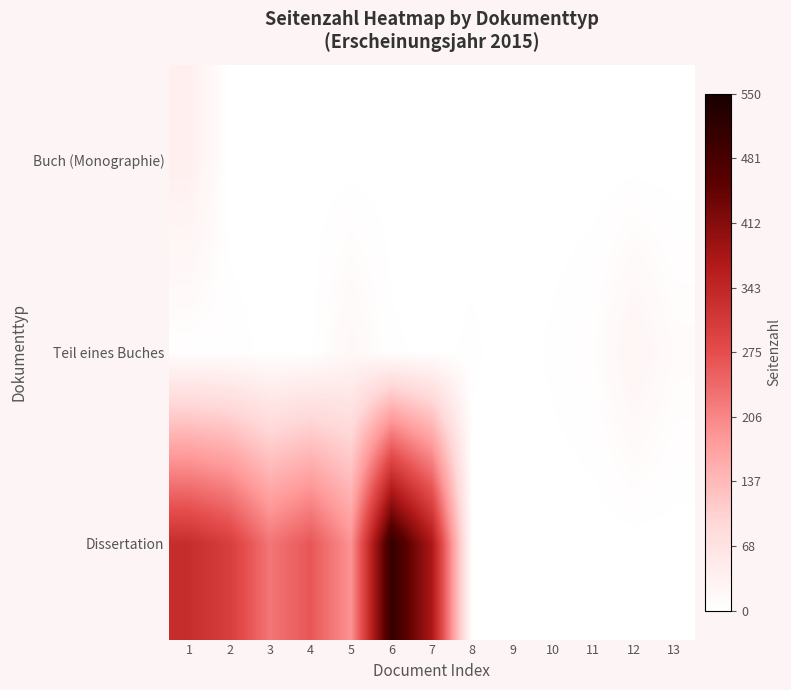

List the series in order of their peak value, highest first.

Dissertation, Buch (Monographie), Teil eines Buches